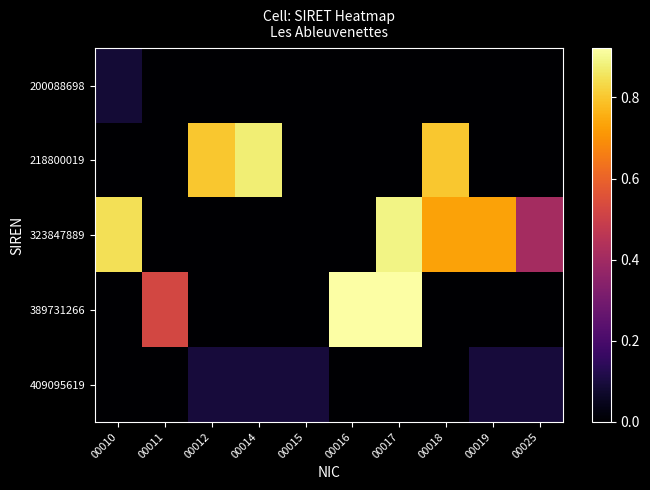

Which series changed the most between 00010 and 00019?

323847889